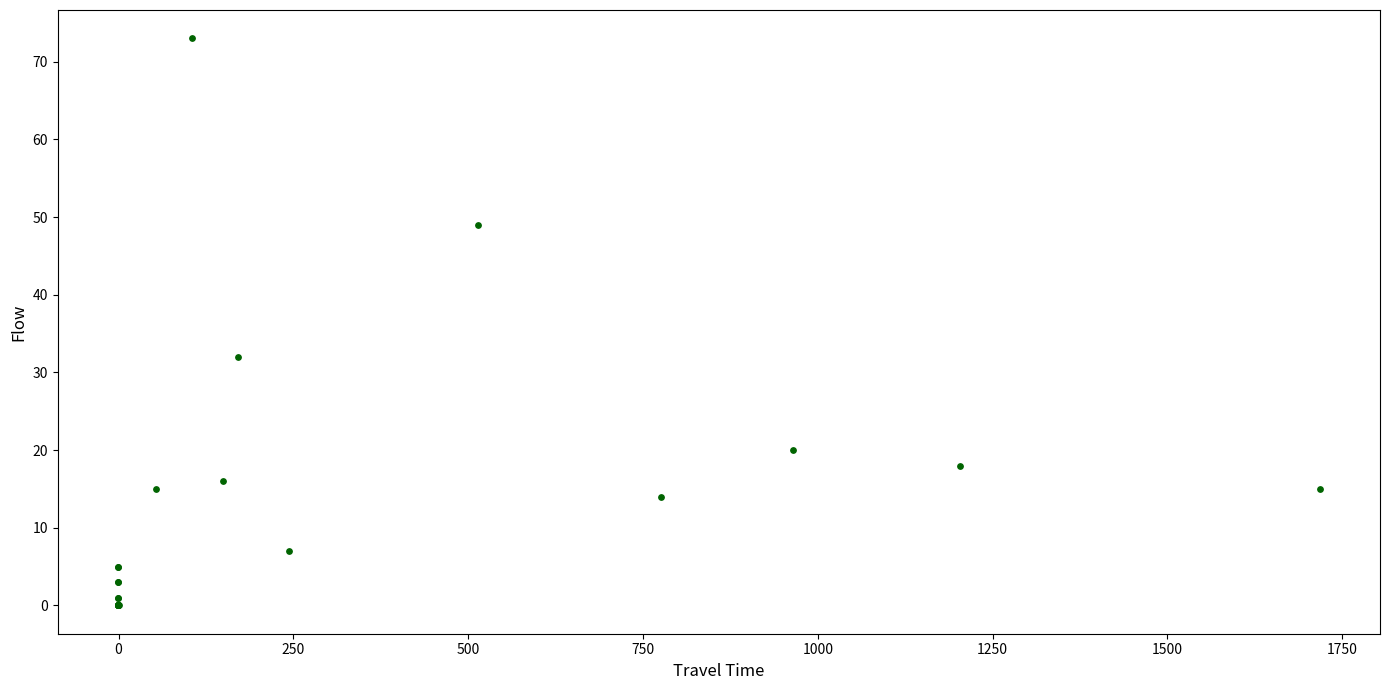

What Y value in the scatter plot is closest to 36?

32